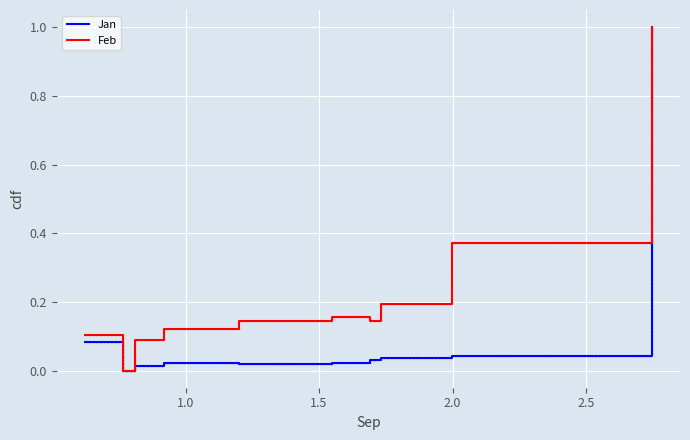

Which series has the largest total across all categories?

Feb